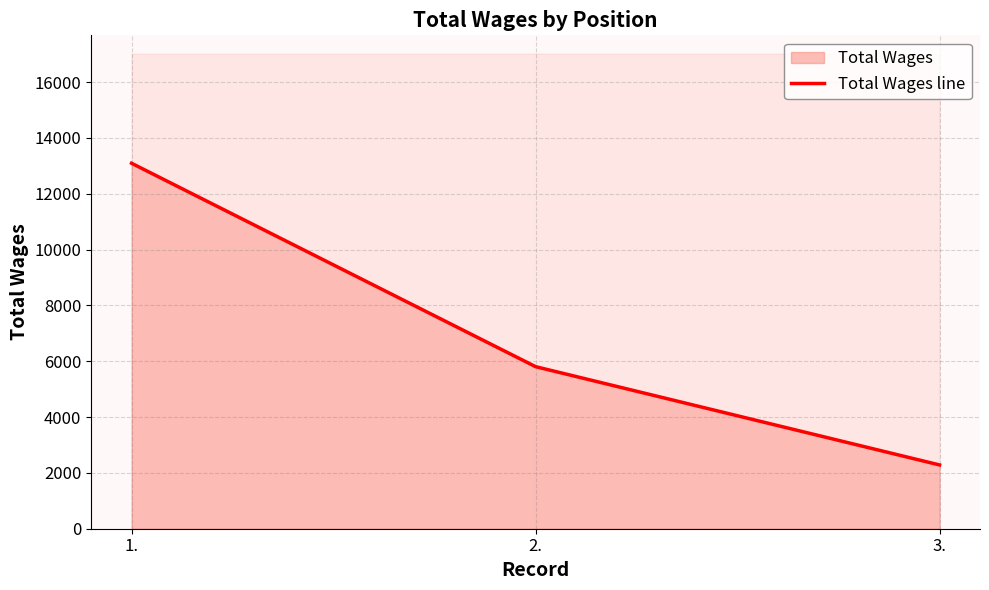

How many distinct data groups are displayed?

1